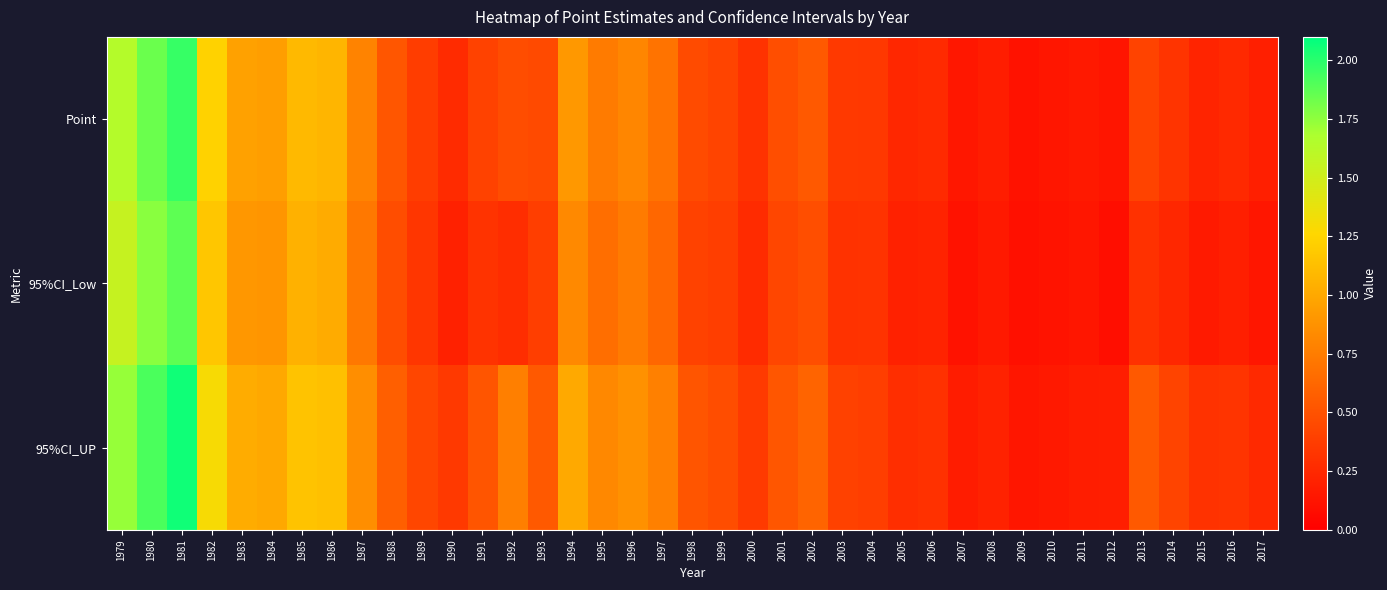

At which category is the sum across all series the highest?

1981